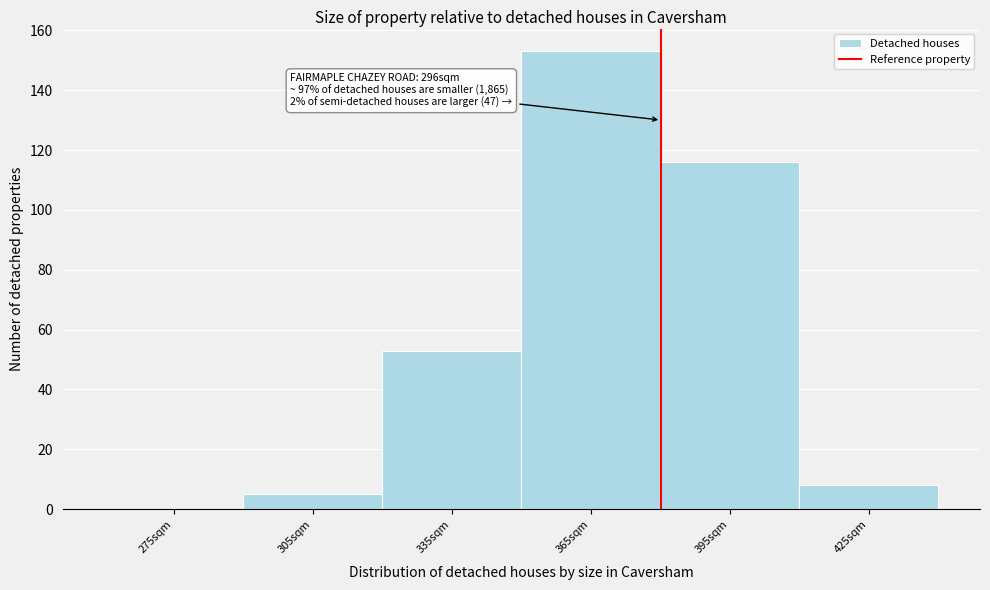

Which range on the x-axis has the tallest bar?

350 to 380